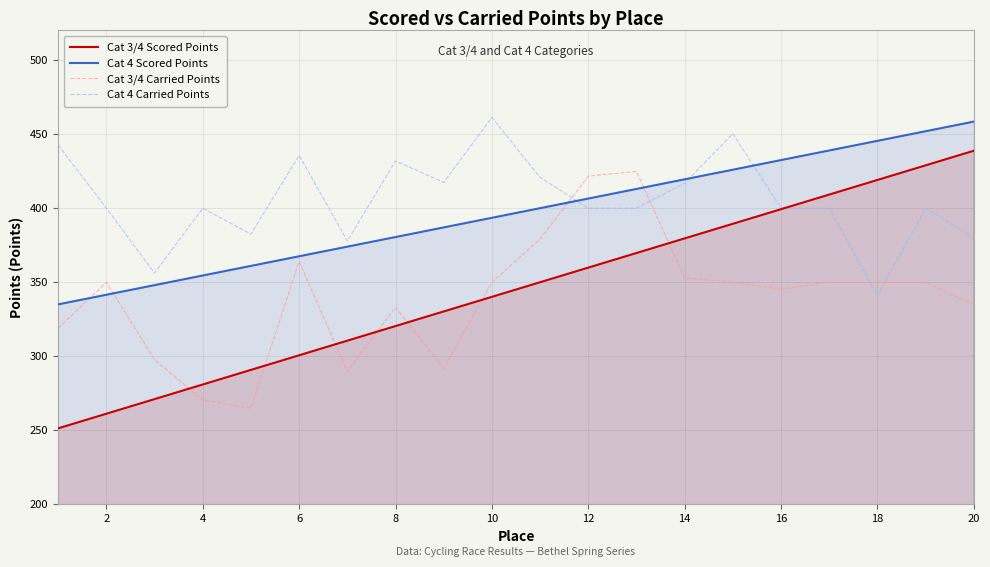

True or false: Cat 3/4 Carried Points has a value of 472.0 at 14.

False